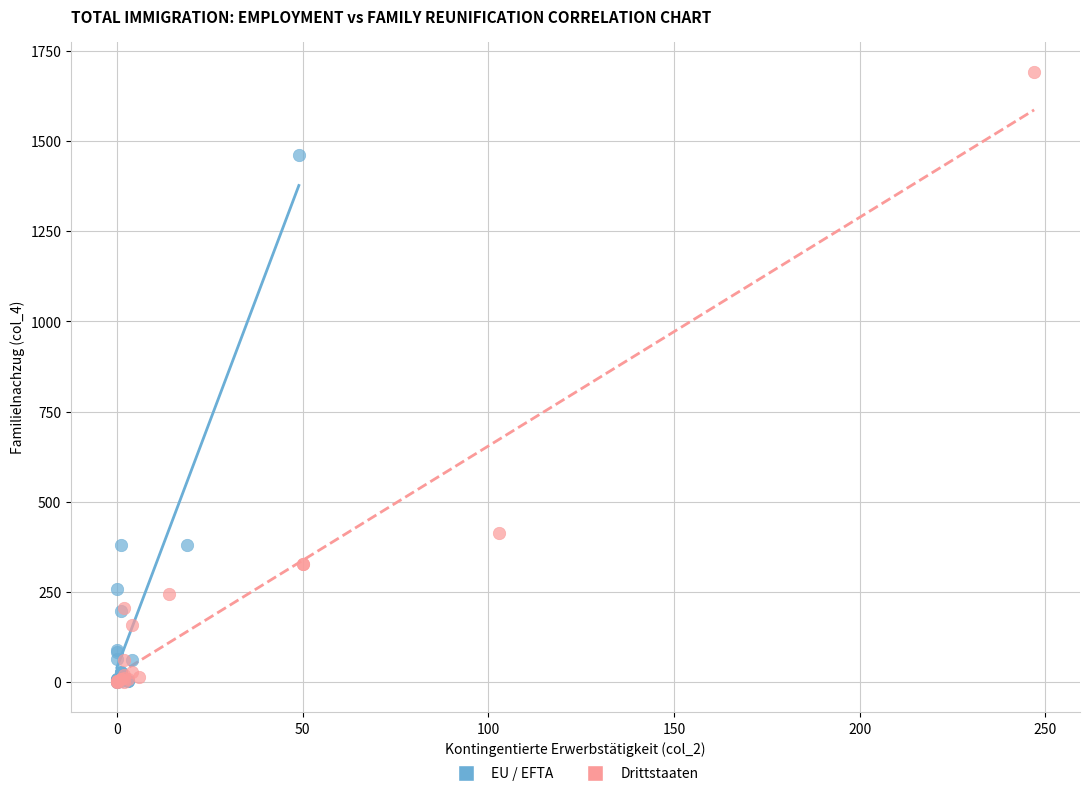

Which series has the largest Y range (max minus min)?

Drittstaaten